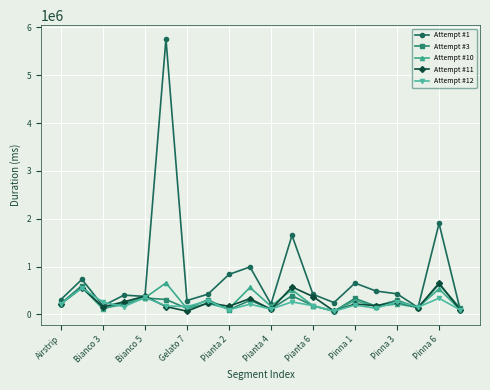

What is the difference between the maximum and minimum values in the Attempt #12 series?

483774